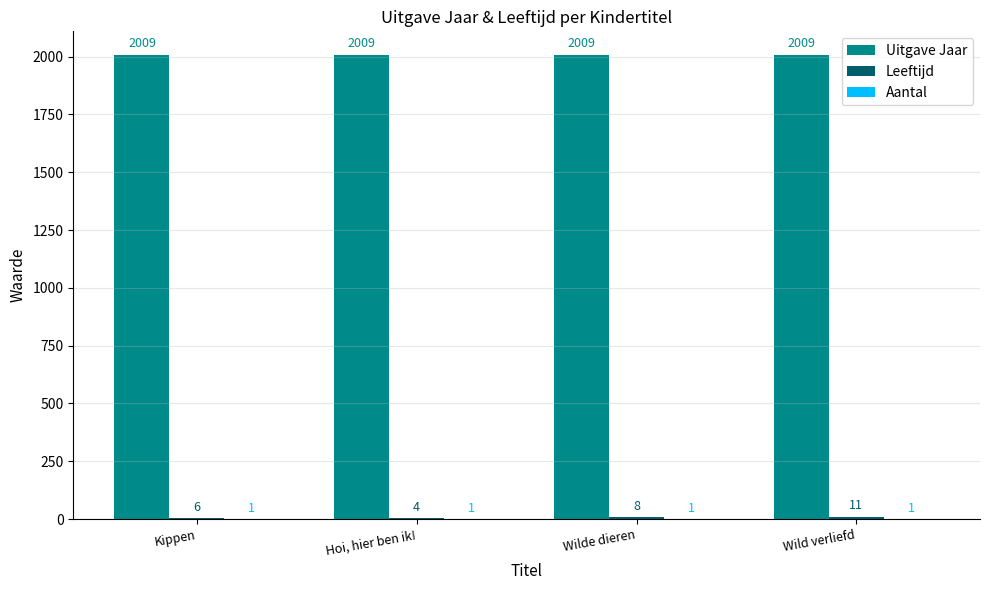

What is the maximum value shown in the chart?

2009